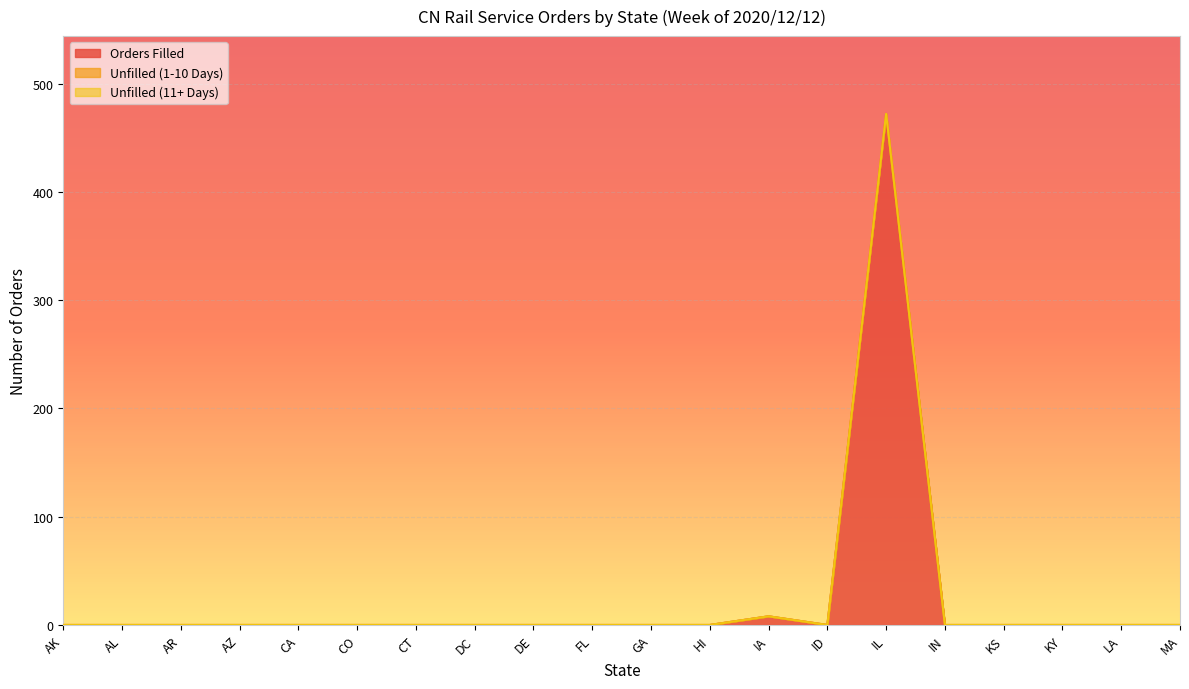

Is the value of Unfilled (11+ Days) at CO greater than the value of Orders Filled at GA?

No